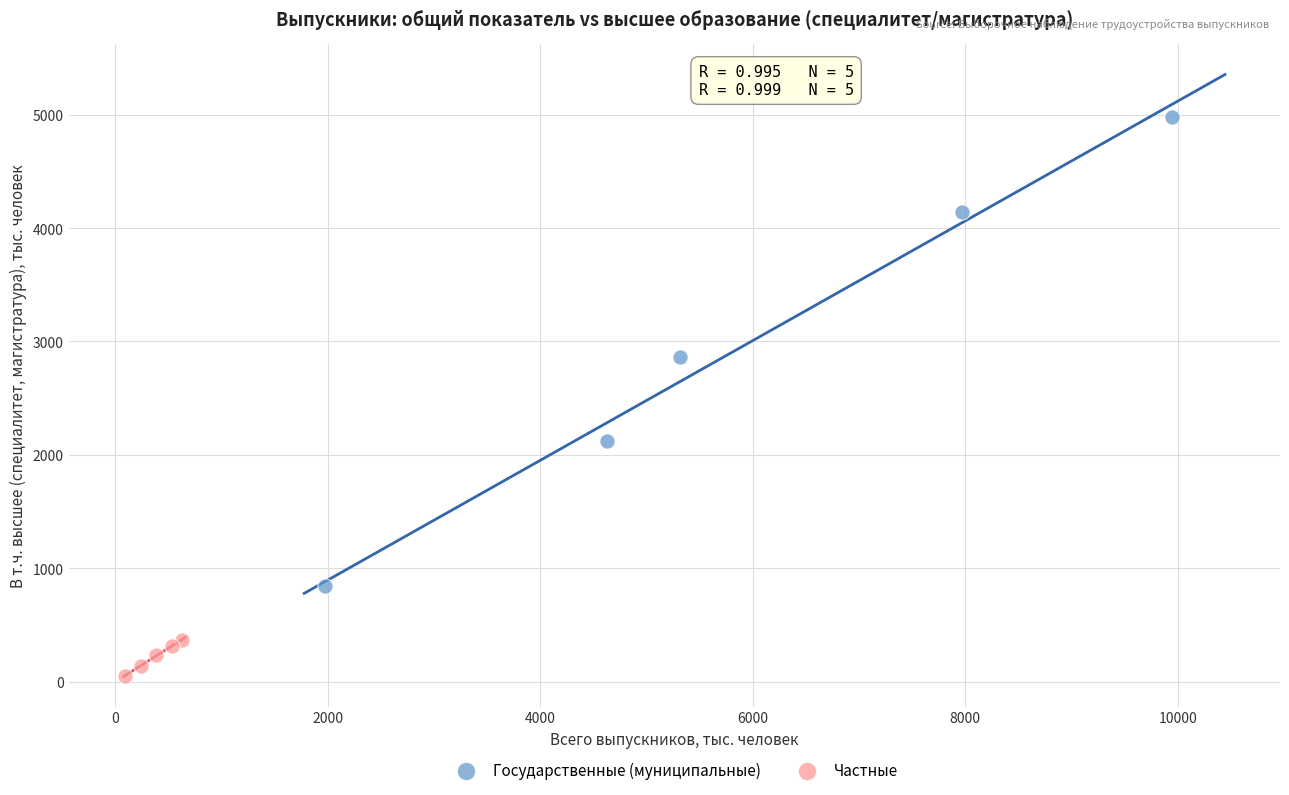

Which series contains the lowest Y value?

Частные